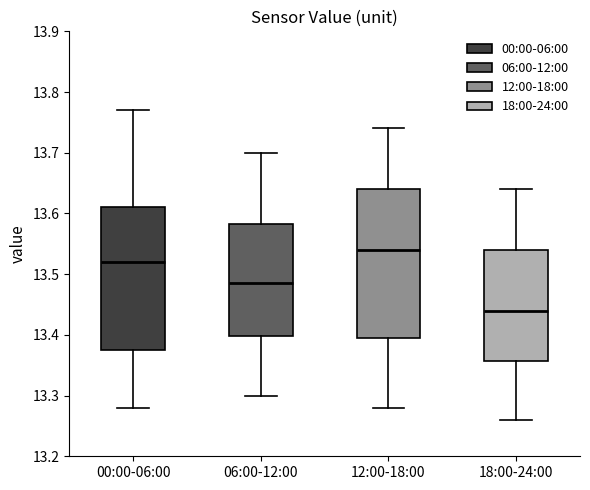

Reading left to right, transcribe this box plot: for each box, give where its median line is, the range the box spans, and where its two whiskers end, as read against the y-axis. The values are not printed on the chart, so give them approximately, as read against the axis.

00:00-06:00: median 13.52, box 13.38 to 13.61, whiskers 13.28 to 13.77
06:00-12:00: median 13.49, box 13.40 to 13.58, whiskers 13.30 to 13.70
12:00-18:00: median 13.54, box 13.40 to 13.64, whiskers 13.28 to 13.74
18:00-24:00: median 13.44, box 13.36 to 13.54, whiskers 13.26 to 13.64